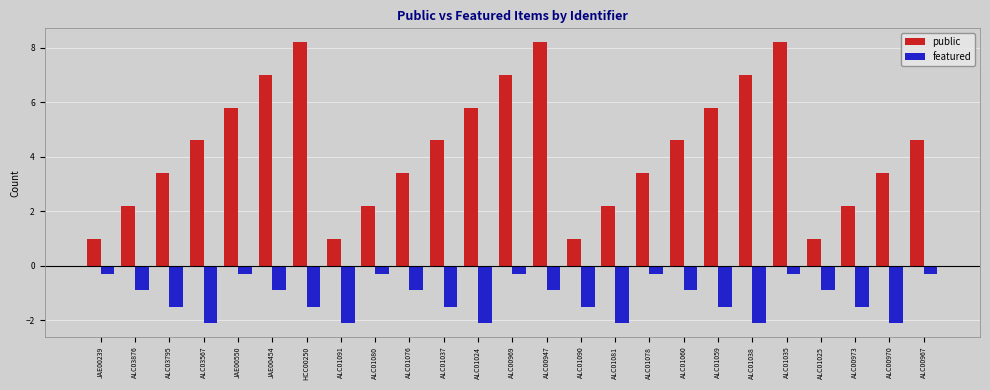

The value of featured at ALC00947 is -0.4. True or false?

False